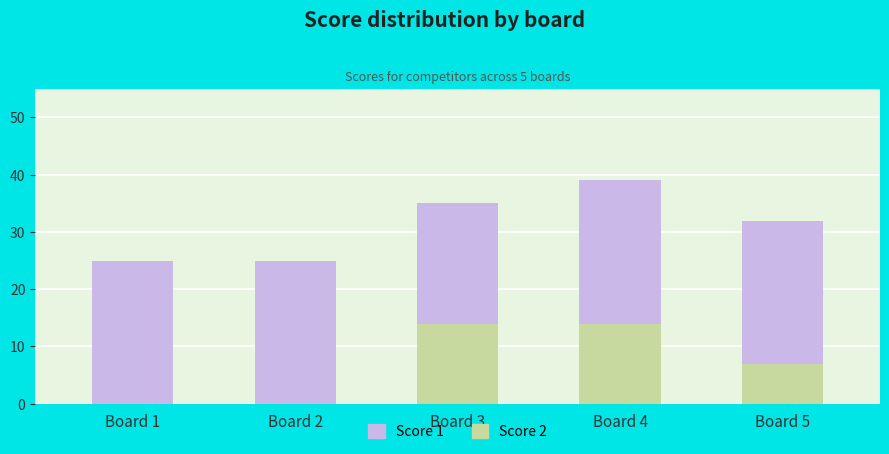

How many series are shown in this chart?

2